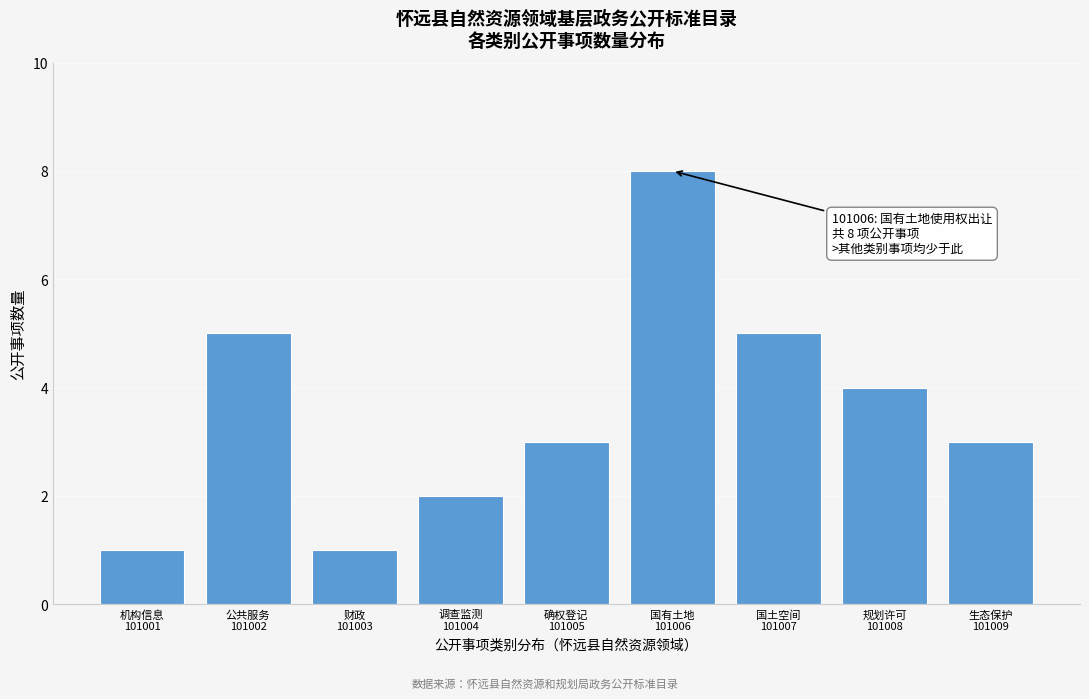

Reading left to right, what are all the values shown in this chart?

1	5	1	2	3	8	5	4	3